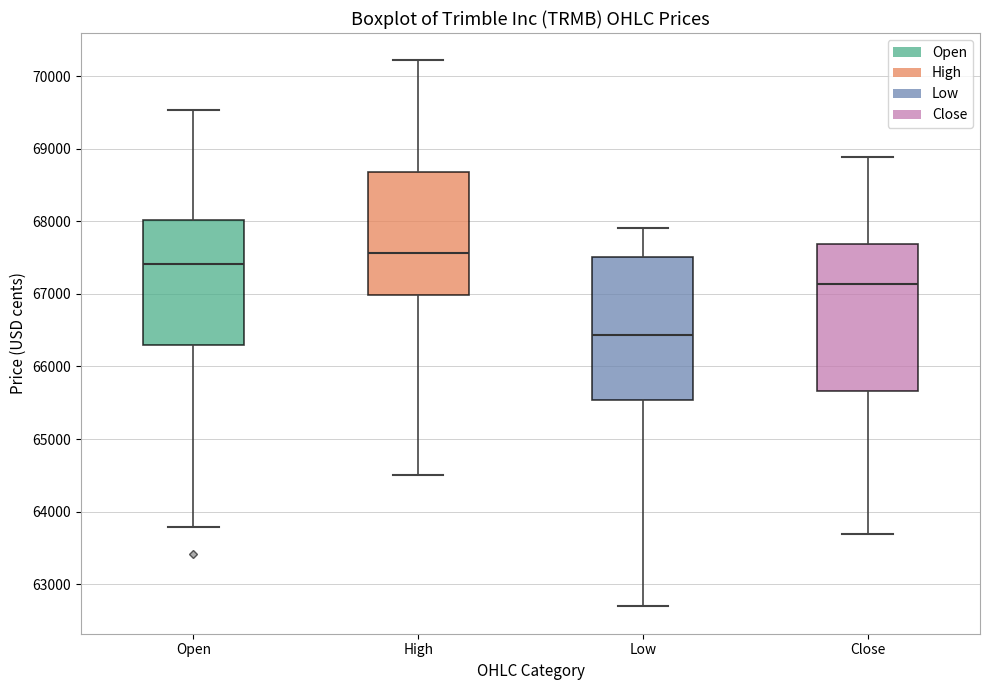

Reading left to right, transcribe this box plot: for each box, give where its median line is, the range the box spans, and where its two whiskers end, as read against the y-axis. The values are not printed on the chart, so give them approximately, as read against the axis.

Open: median 67400, box 66300 to 68000, whiskers 63800 to 69500
High: median 67600, box 67000 to 68700, whiskers 64500 to 70200
Low: median 66400, box 65500 to 67500, whiskers 62700 to 67900
Close: median 67100, box 65700 to 67700, whiskers 63700 to 68900